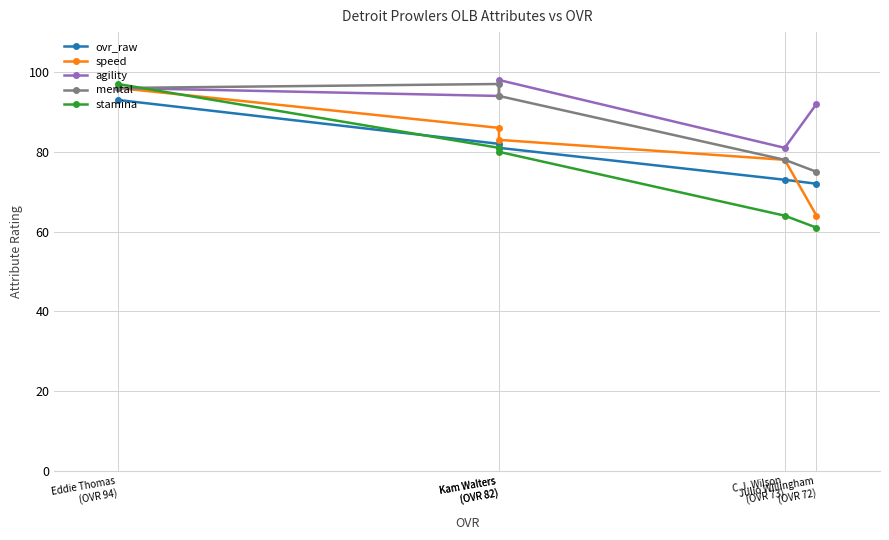

What are all the series names shown in the legend?

ovr_raw, speed, agility, mental, stamina